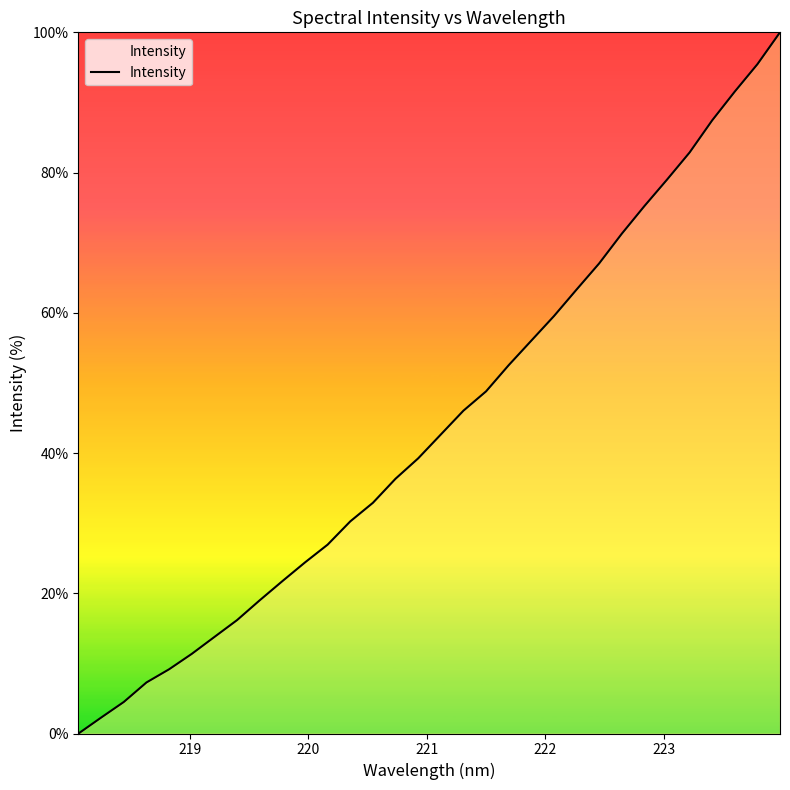

What is the maximum value shown in the chart?

100.0